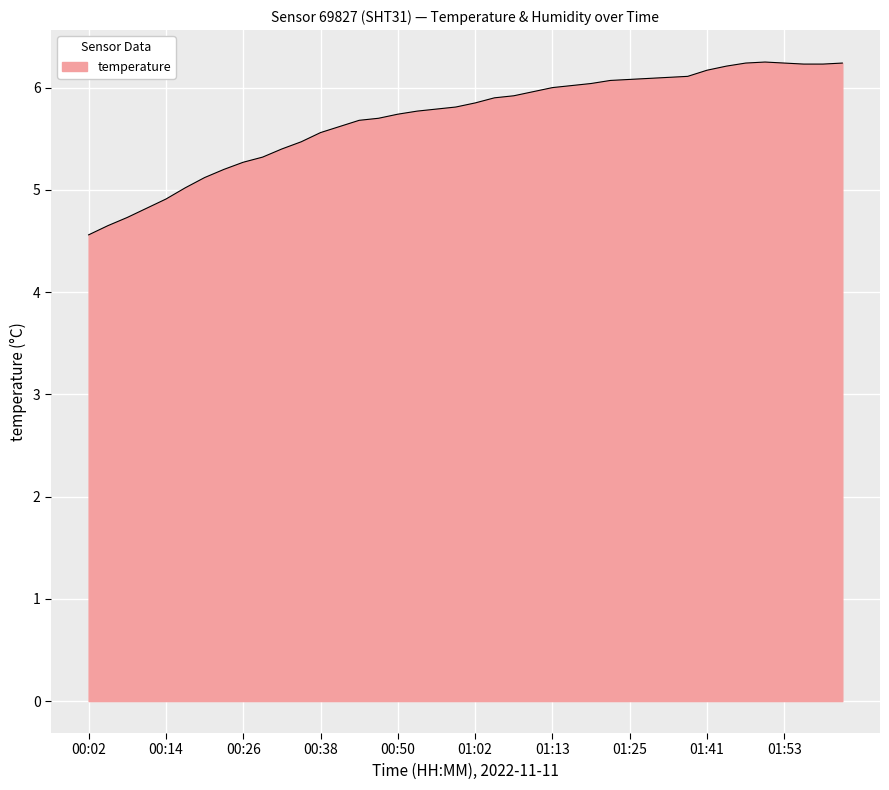

What is the minimum value shown in the chart?

4.6